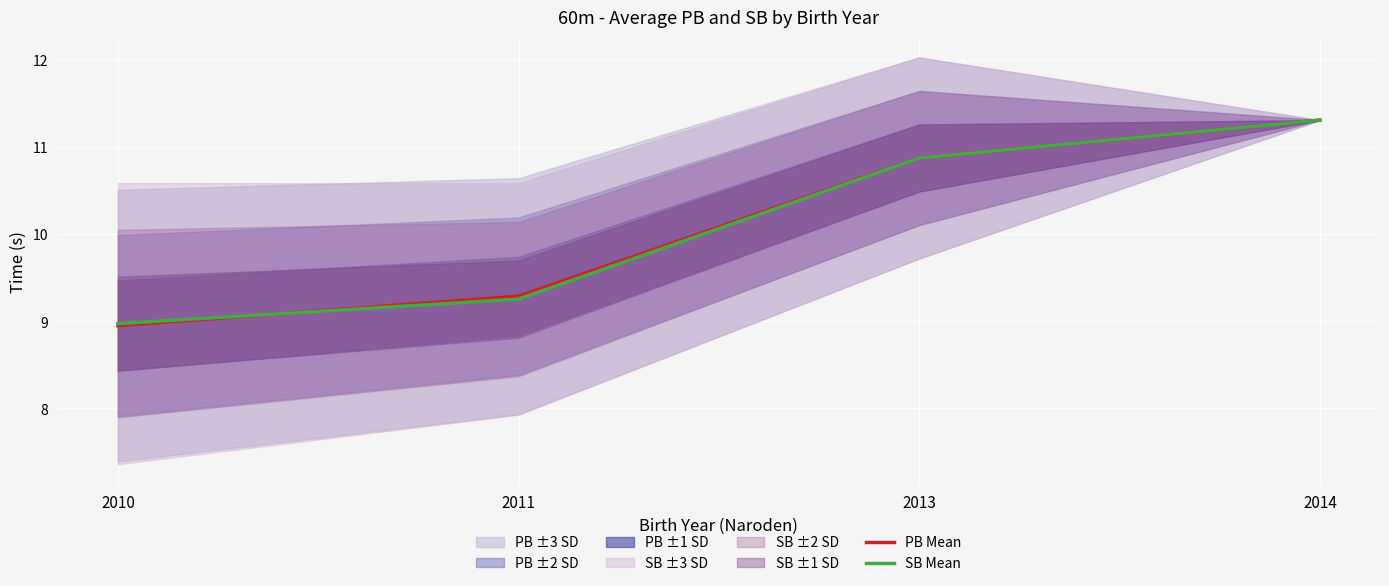

How many data points in PB Mean are less than 10?

2